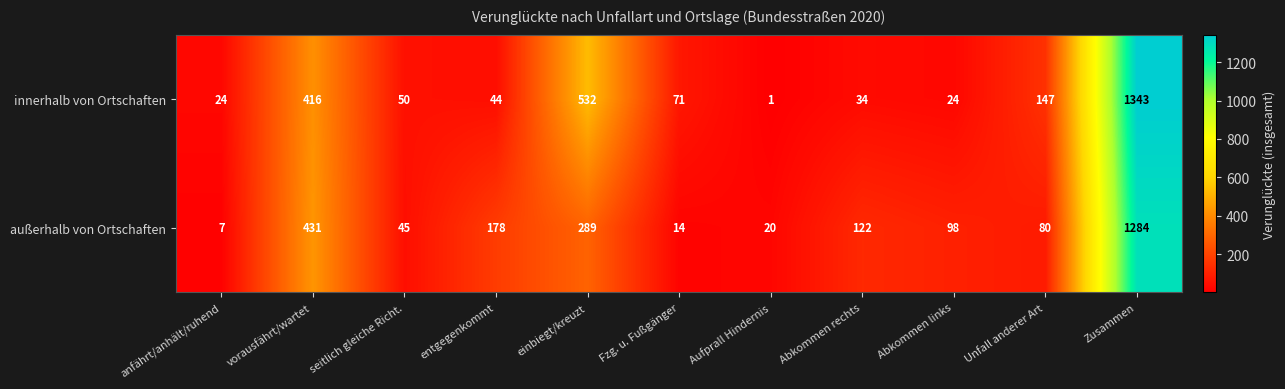

Read the außerhalb von Ortschaften value at Zusammen, to the nearest 10.

1280